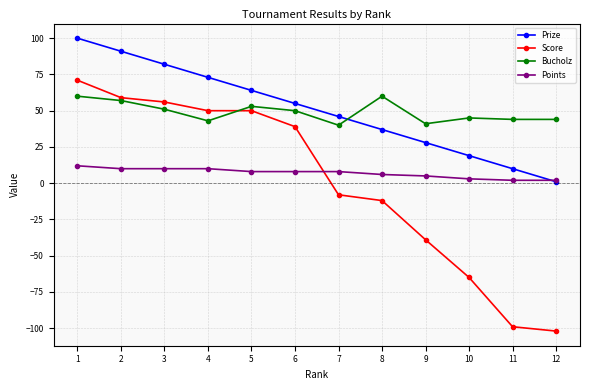

How many lines are shown in the chart?

4